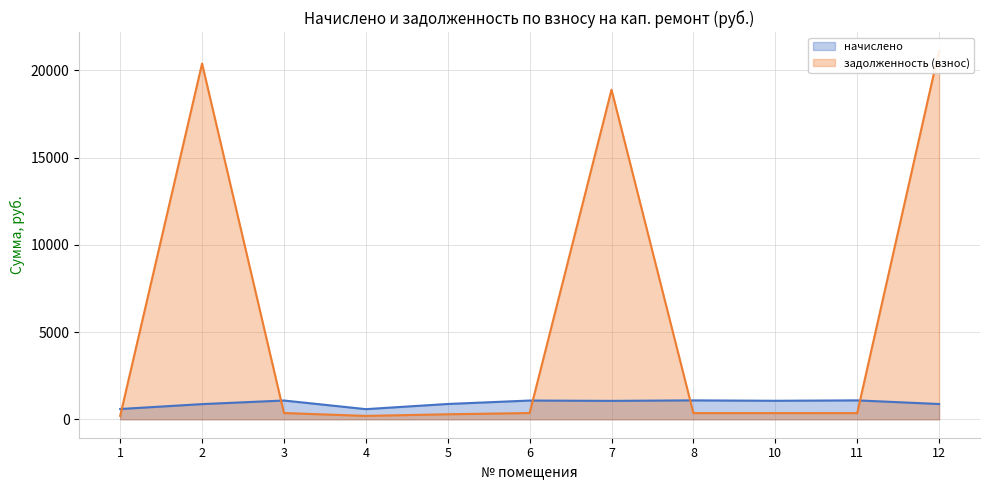

At which label is задолженность (взнос) closest to 10667?

7